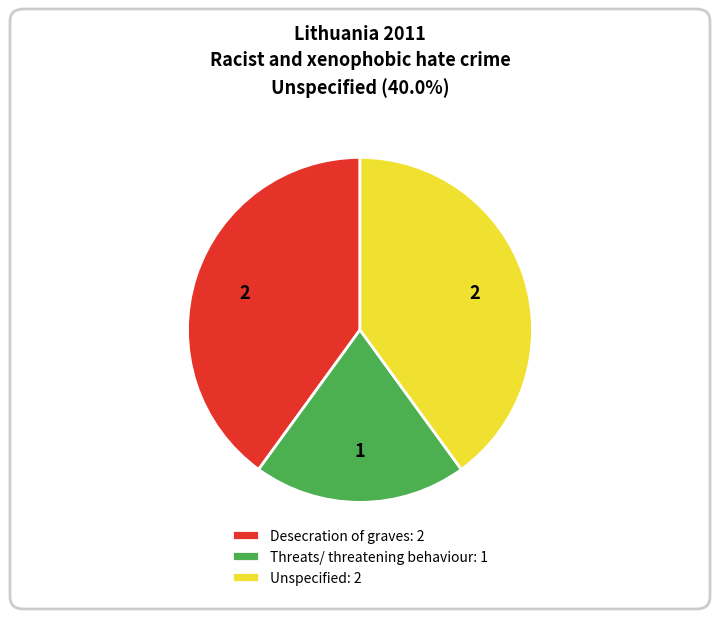

True or false: Desecration of graves accounts for 51% of the total.

False